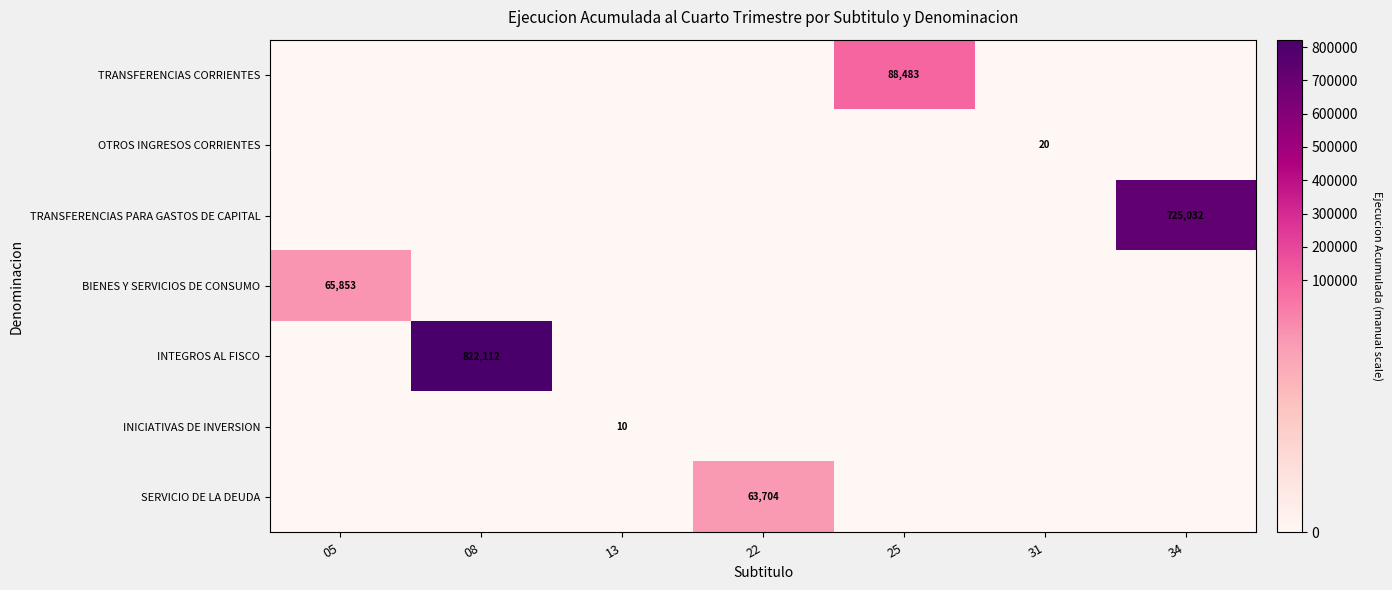

Is it true that TRANSFERENCIAS PARA GASTOS DE CAPITAL equals 725032 at 34?

True